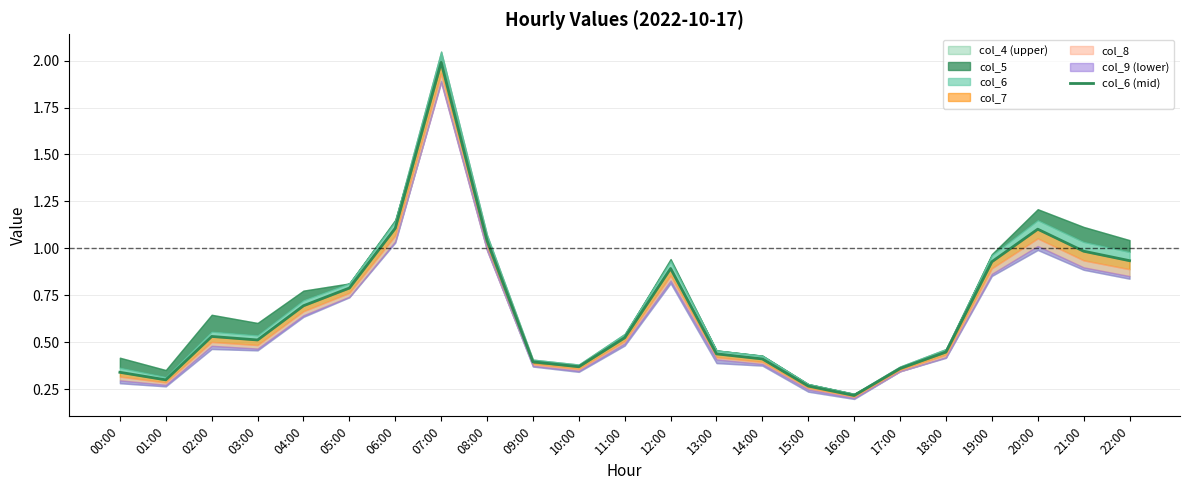

List the labels in order of value, largest first.

07:00, 06:00, 20:00, 08:00, 21:00, 22:00, 19:00, 12:00, 05:00, 04:00, 02:00, 11:00, 03:00, 18:00, 13:00, 14:00, 09:00, 10:00, 17:00, 00:00, 01:00, 15:00, 16:00